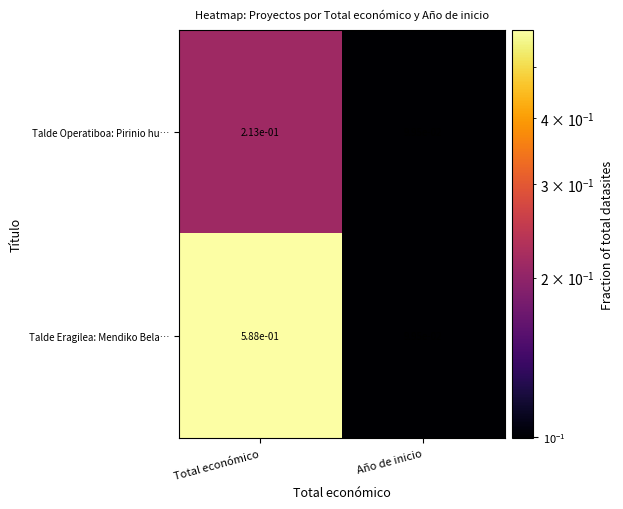

Which series has the largest range (max minus min)?

Talde Eragilea: Mendiko Bela…